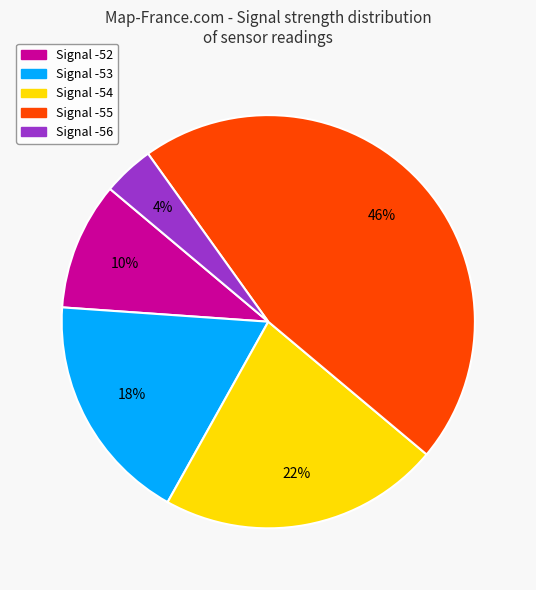

What is the ratio of the value at Signal -52 to the value at Signal -56?

2.5